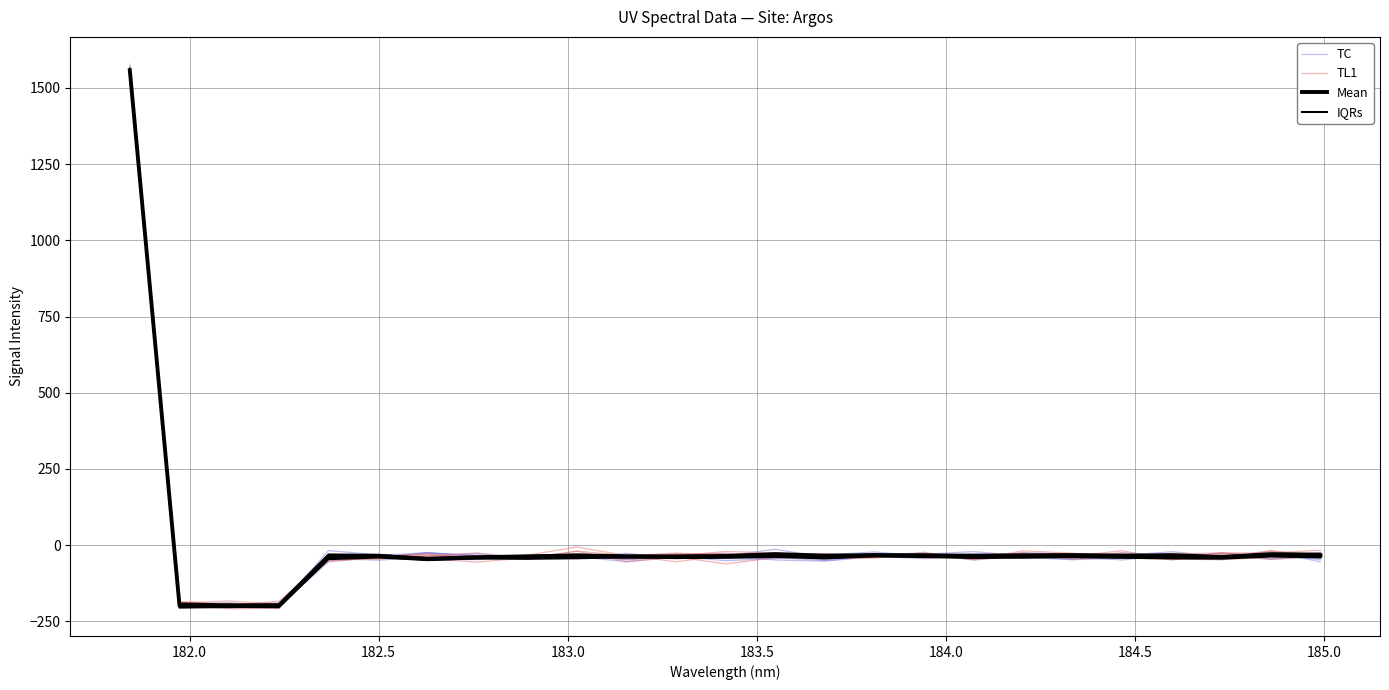

What is the value of the Mean point at the 20th from the left?

-35.3